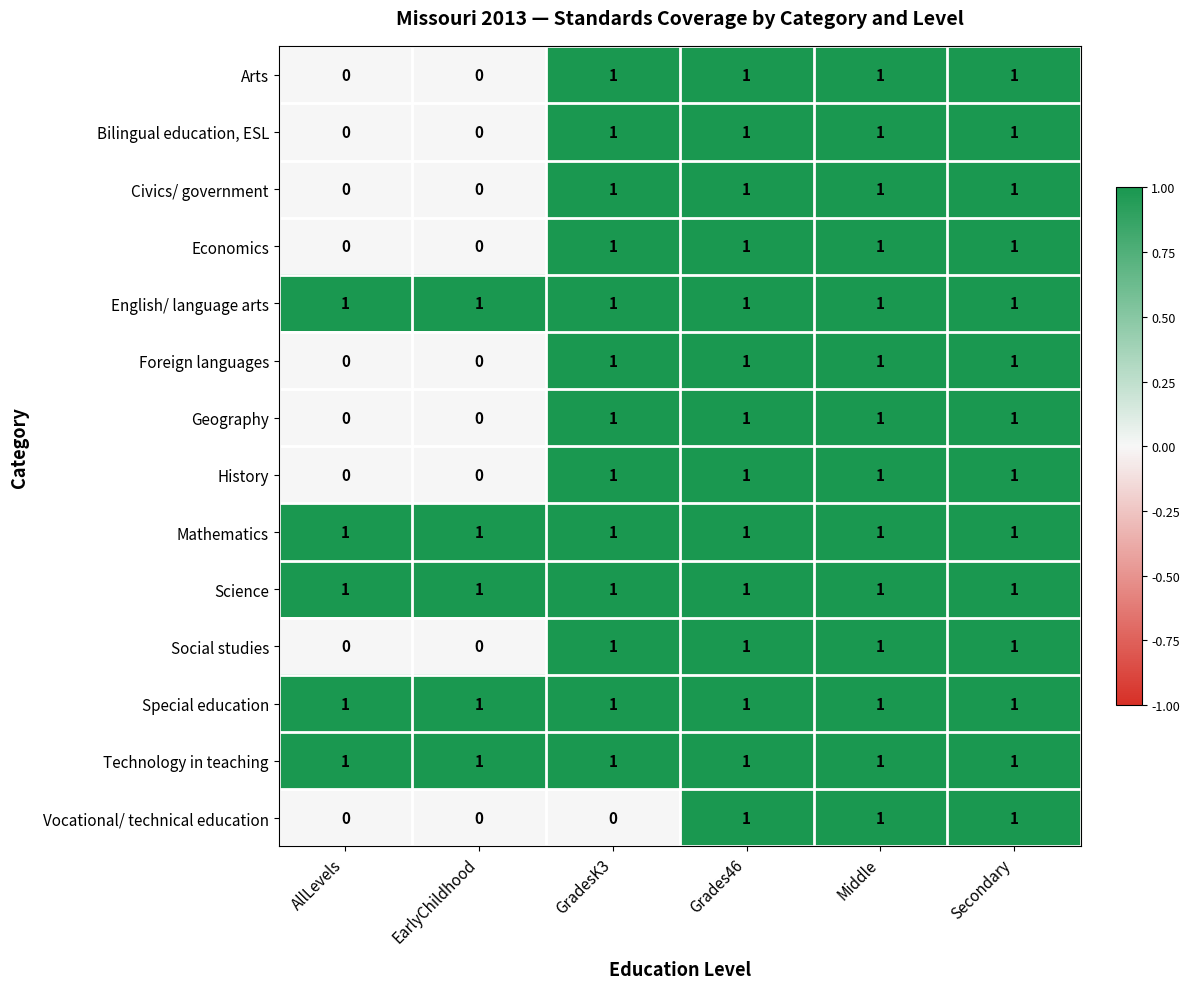

Is it true that History equals 2 at GradesK3?

False